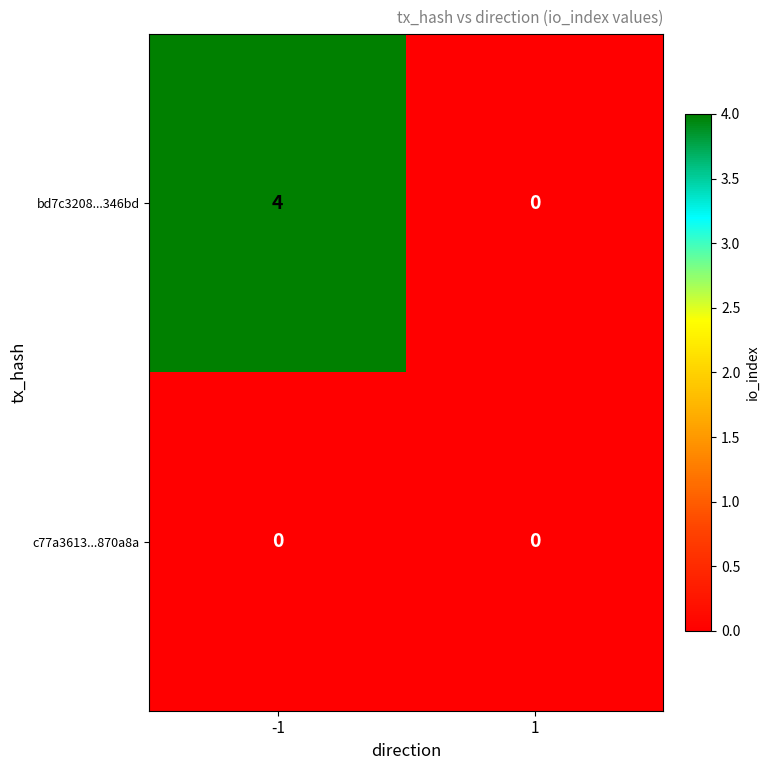

The value of bd7c3208...346bd at -1 is 4. True or false?

True